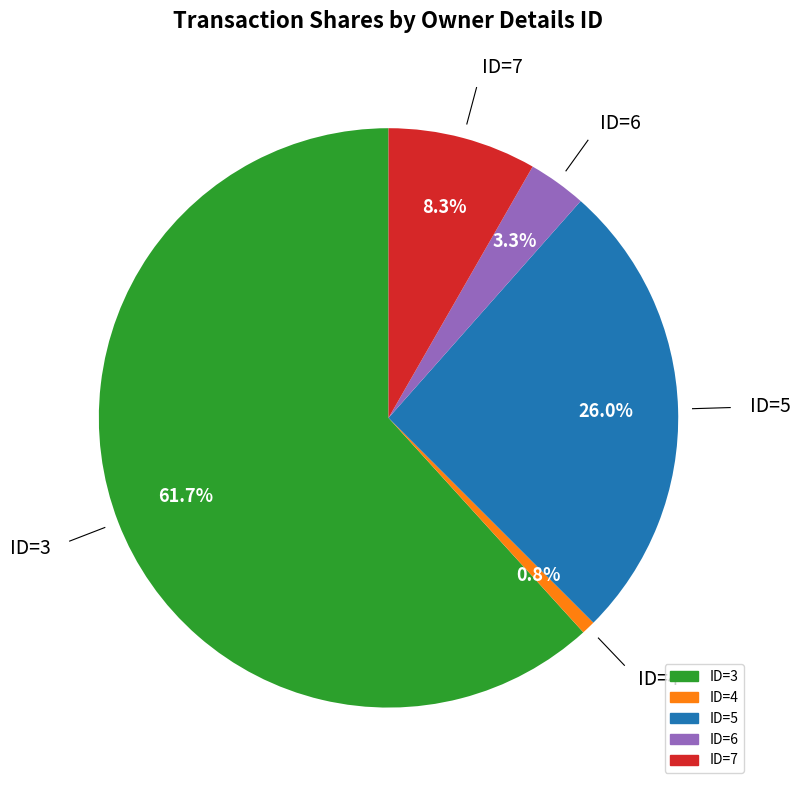

Is there any slice that represents more than half of the pie?

Yes